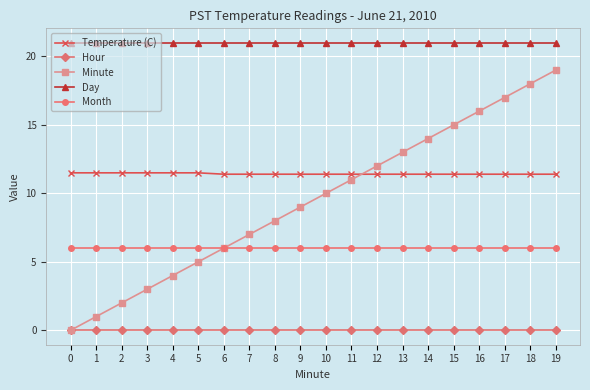

Which series has the widest spread of values?

Minute